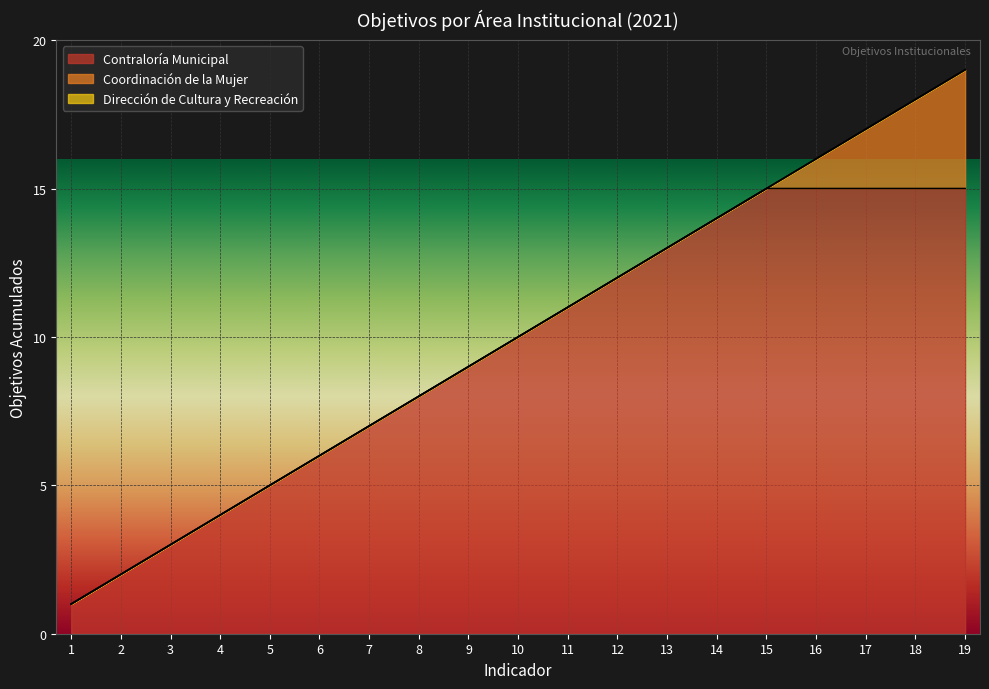

What is the difference between the maximum and minimum values in the Dirección de Cultura y Recreación series?

9